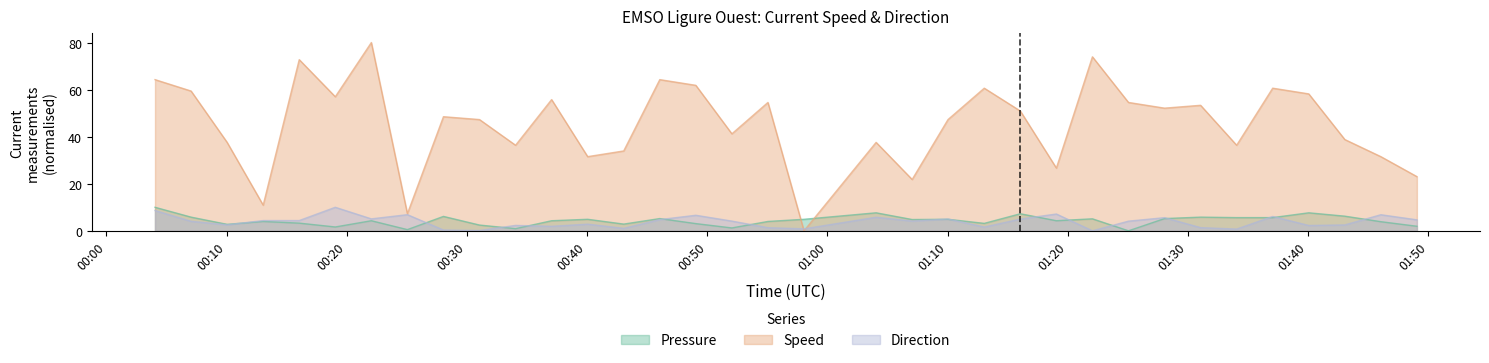

Which series has the largest range (max minus min)?

Speed